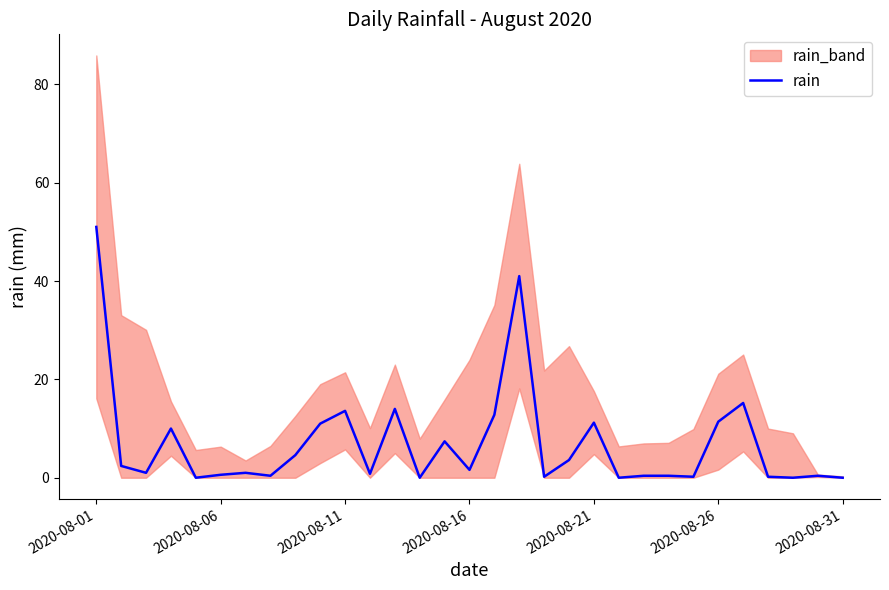

The rain series shows 34.9 at 2020-08-31. True or false?

False